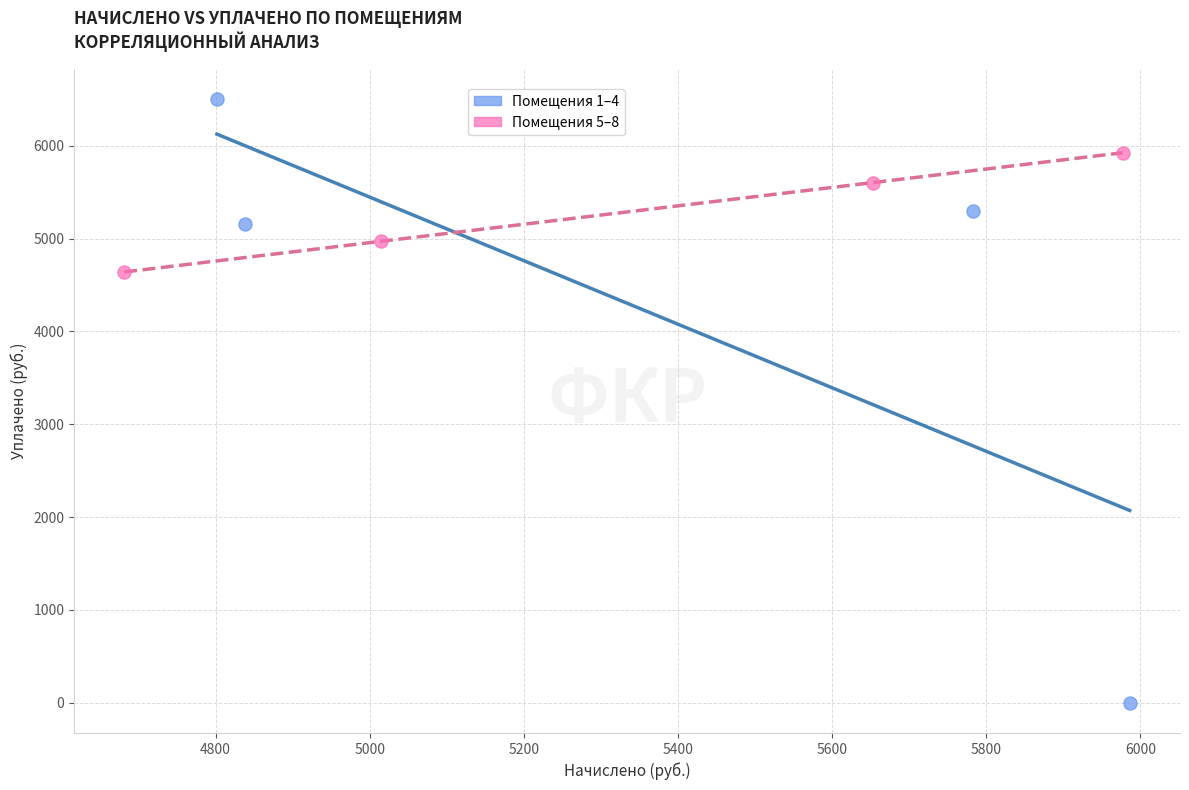

Which series has the widest spread of Y values?

Помещения 1–4